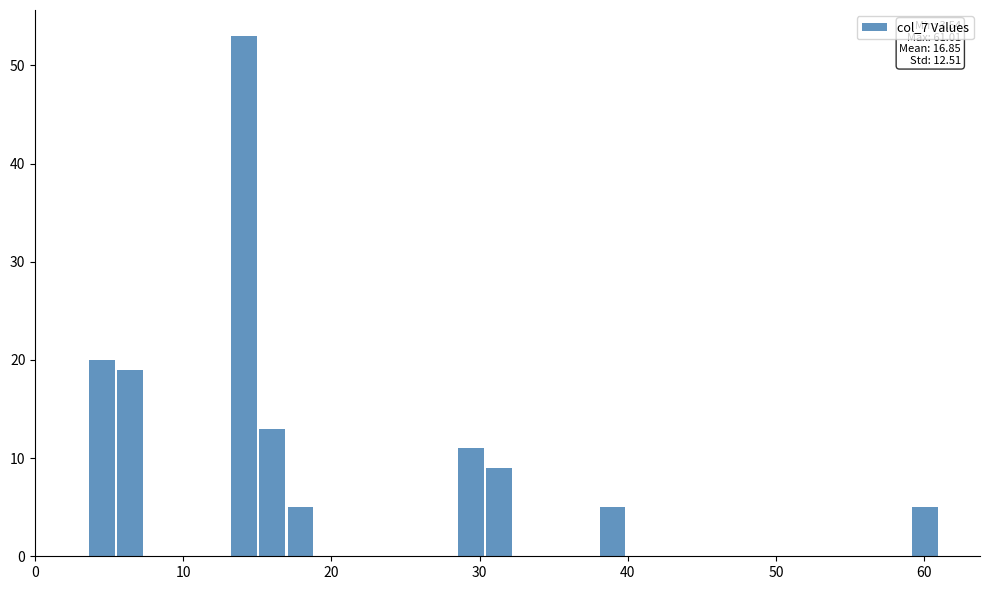

Around what value on the x-axis is the tallest bar? Give the approximate position of its centre, as read against the axis.

14